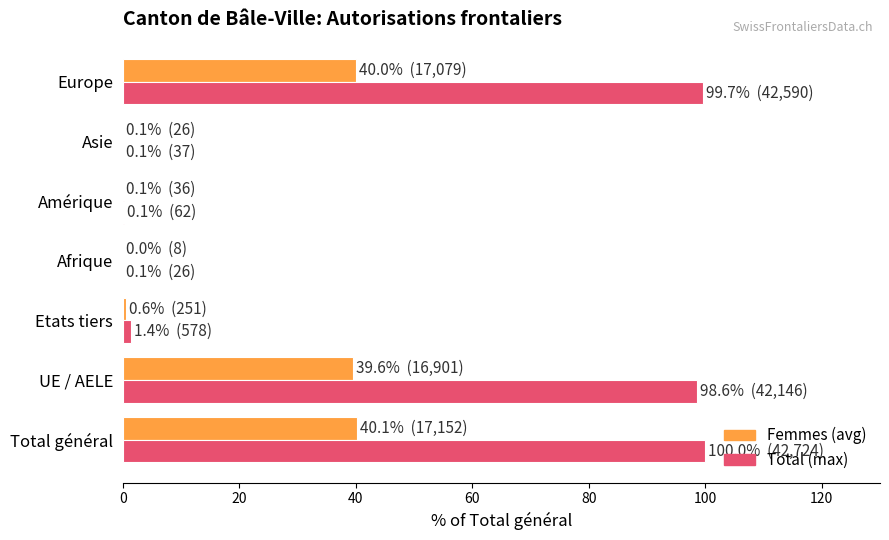

What is the highest value of the Total (max) series?

100.0